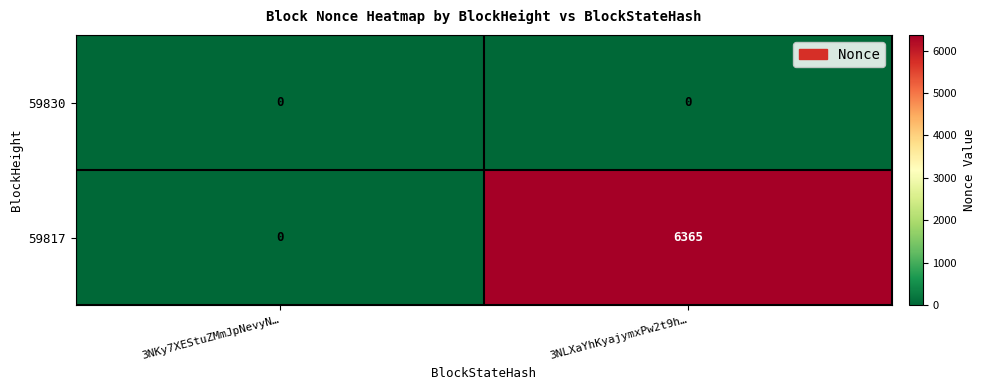

The 59830 series shows 0 at 3NKy7XEStuZMmJpNevyN…. True or false?

True